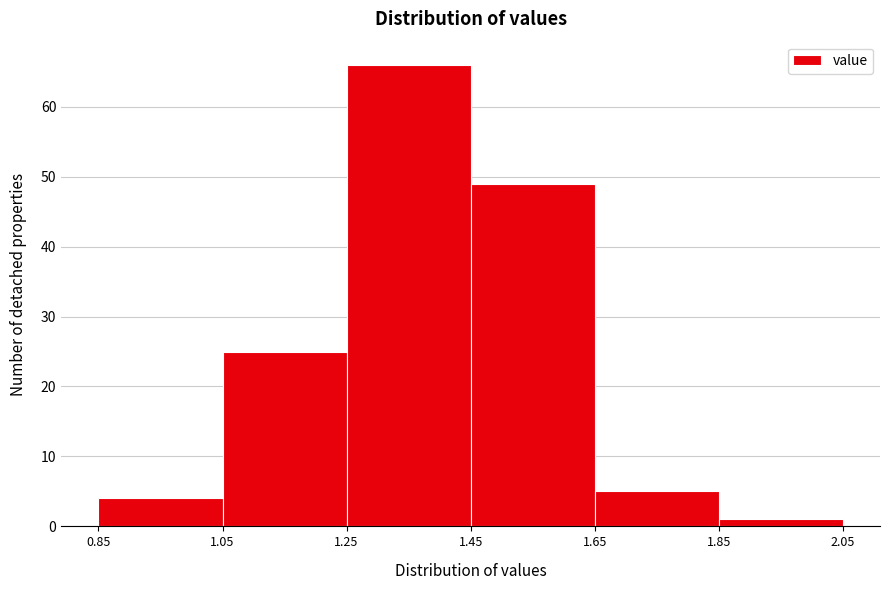

Reading left to right, transcribe this chart: for each bar, give the range it covers on the x-axis and its height. The values are not printed on the chart, so give them approximately, as read against the axis.

0.85 to 1.05: 4
1.05 to 1.25: 25
1.25 to 1.45: 66
1.45 to 1.65: 49
1.65 to 1.85: 5
1.85 to 2.05: 1